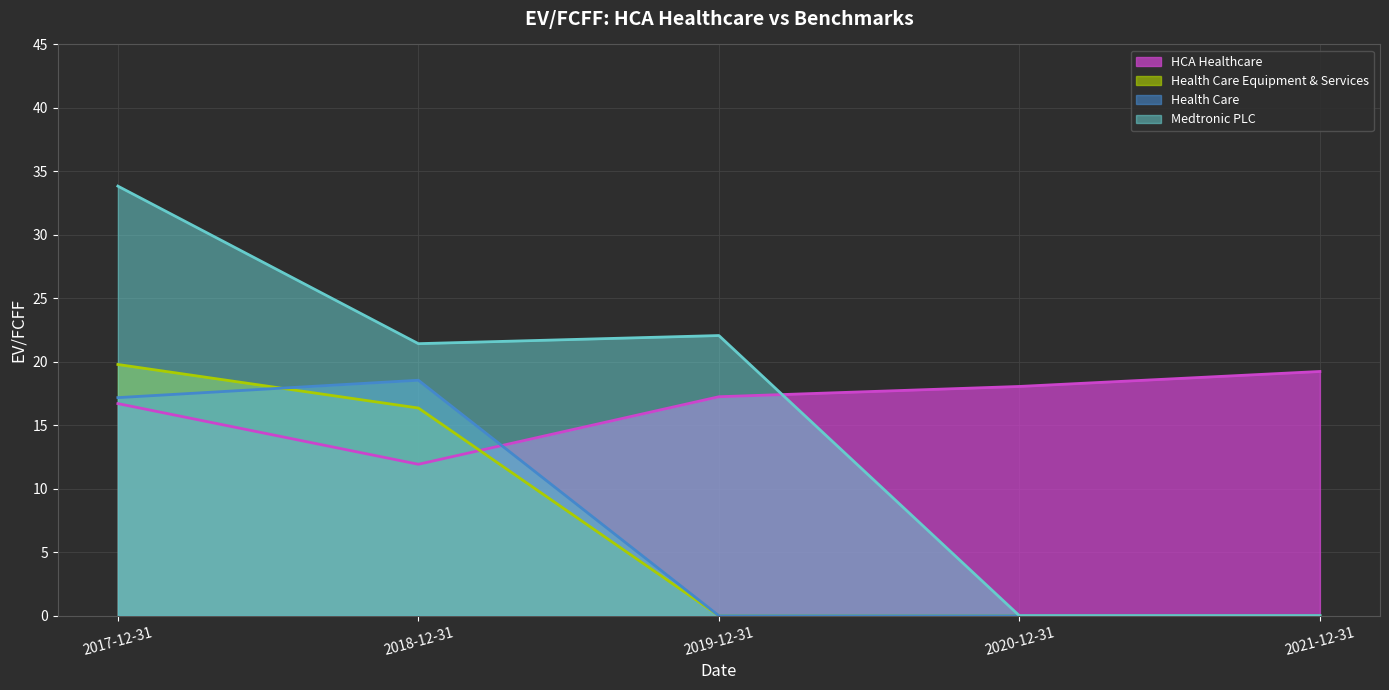

Is the value of Medtronic PLC at 2020-12-31 greater than the value of HCA Healthcare at 2020-12-31?

No